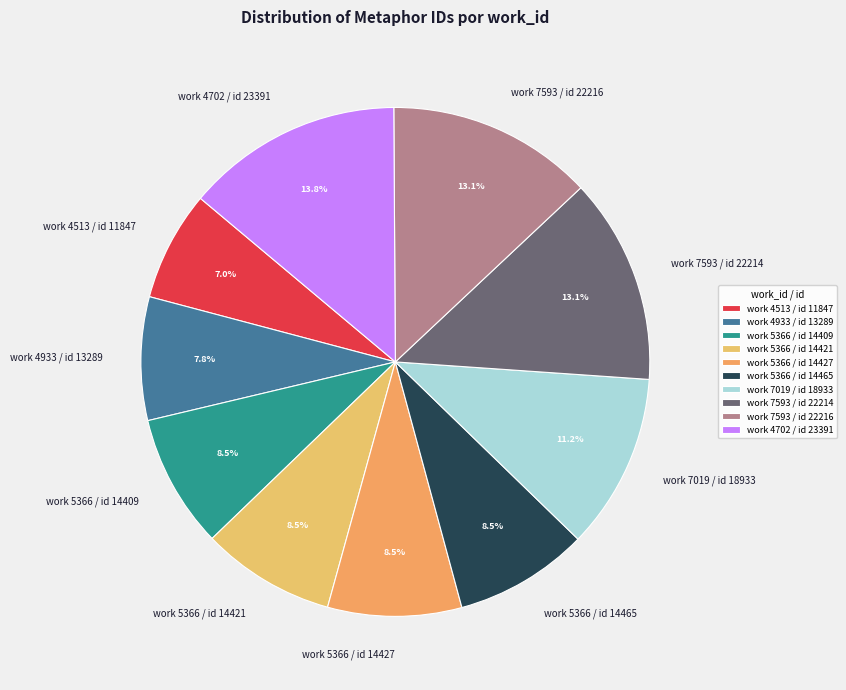

What is the ratio of the value at work 5366 / id 14421 to the value at work 7019 / id 18933?

0.8